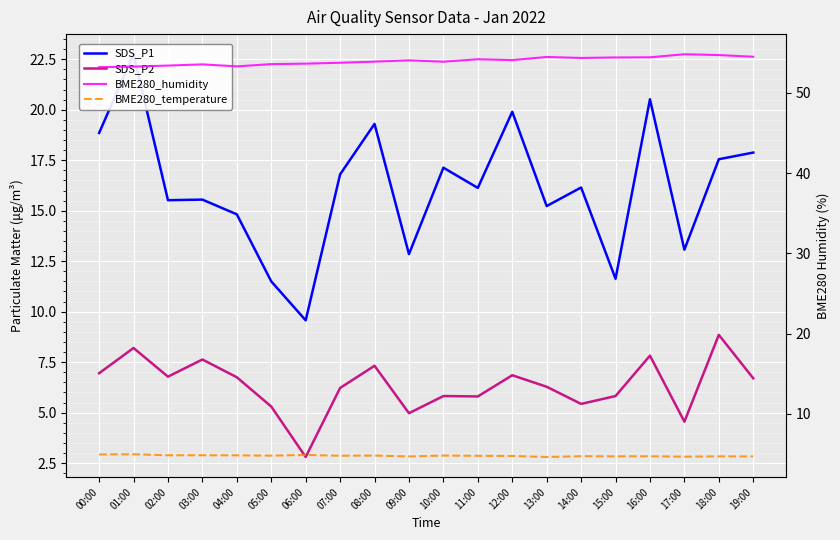

Between 08:00 and 14:00, which series saw the biggest shift?

SDS_P1